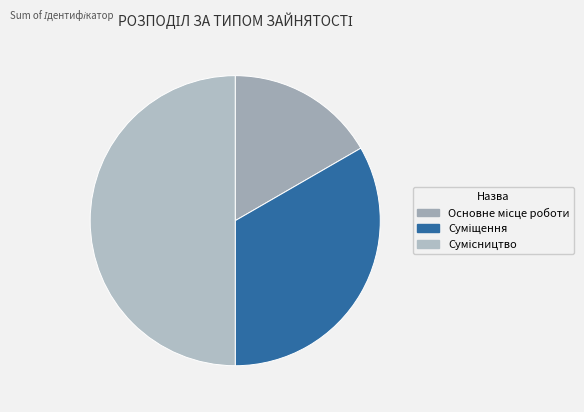

To the nearest percent, what portion does Сумісництво represent?

50%